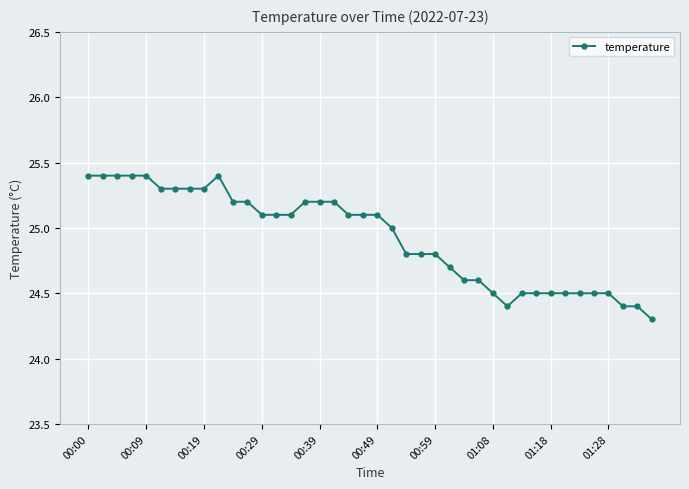

How many categories are shown in the chart?

40